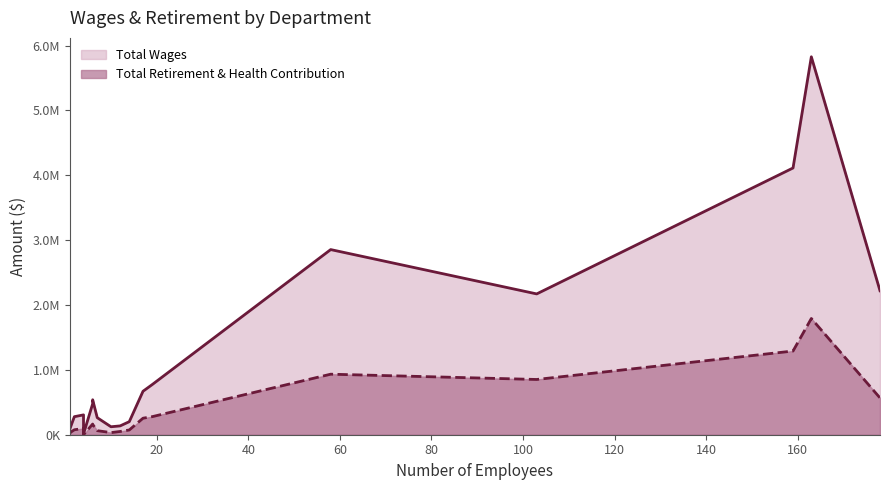

Which series has the largest range (max minus min)?

Total Wages